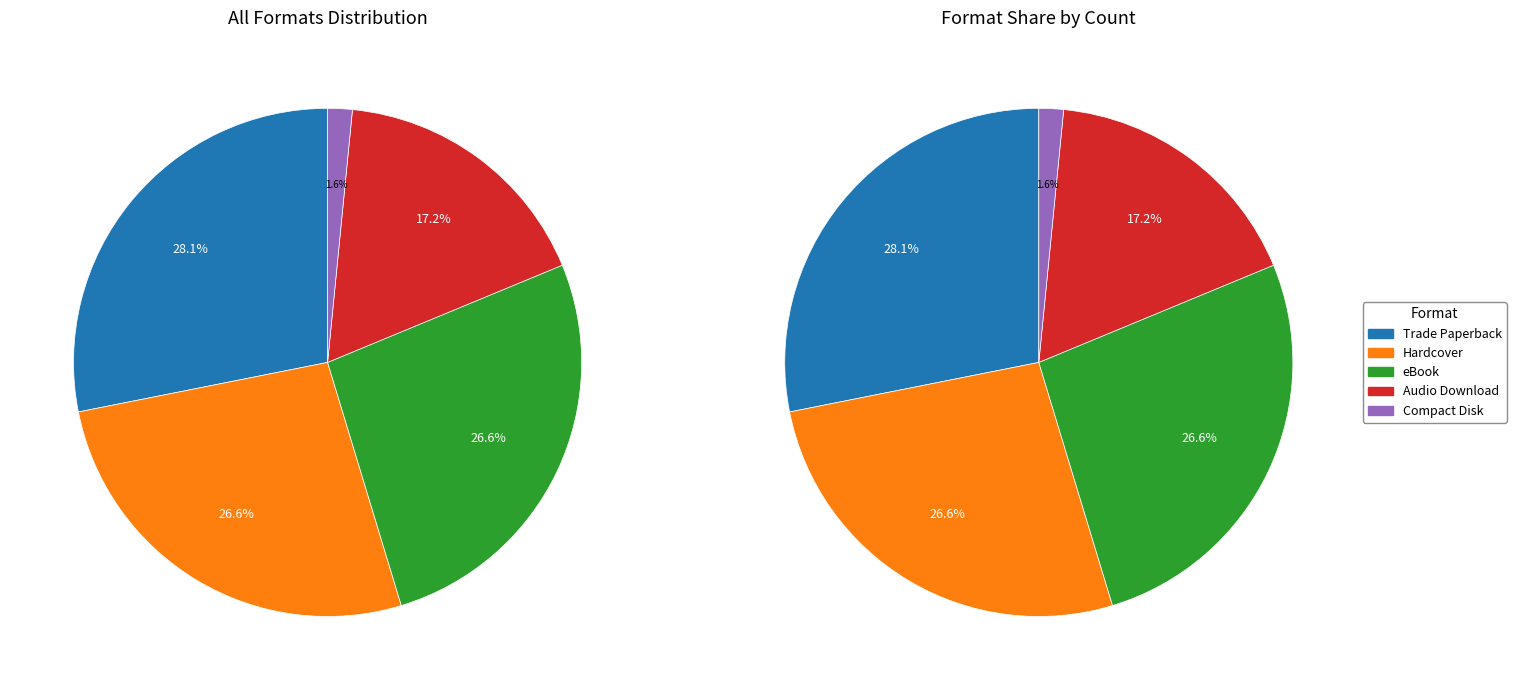

Which category has the smallest portion of the pie?

Compact Disk